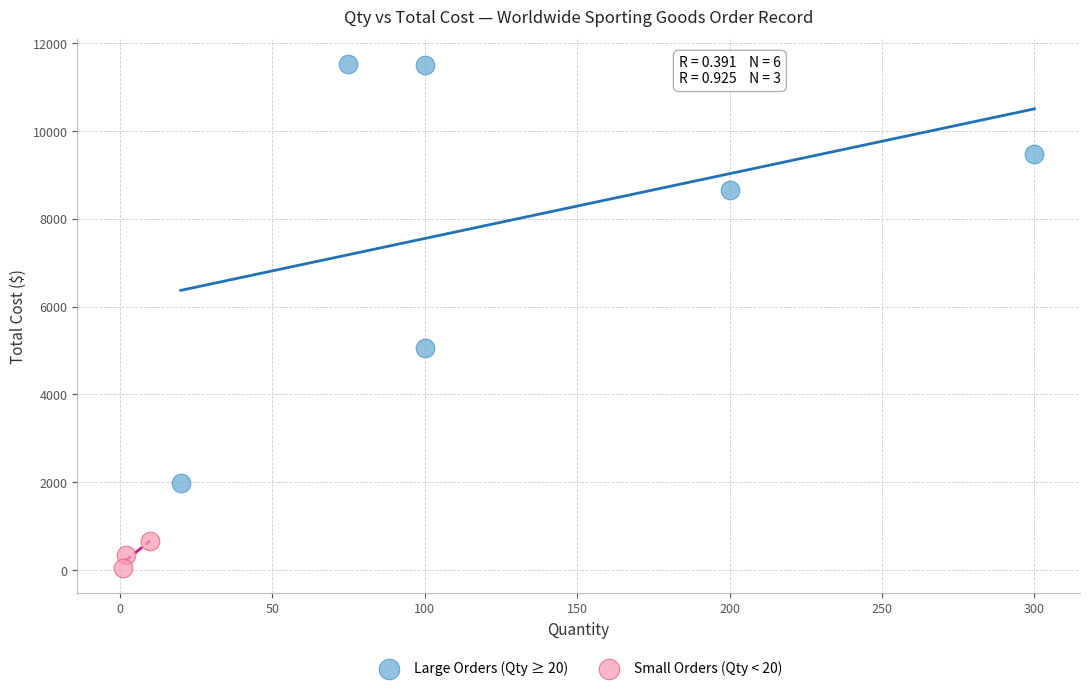

Which series contains the highest Y value?

Large Orders (Qty ≥ 20)